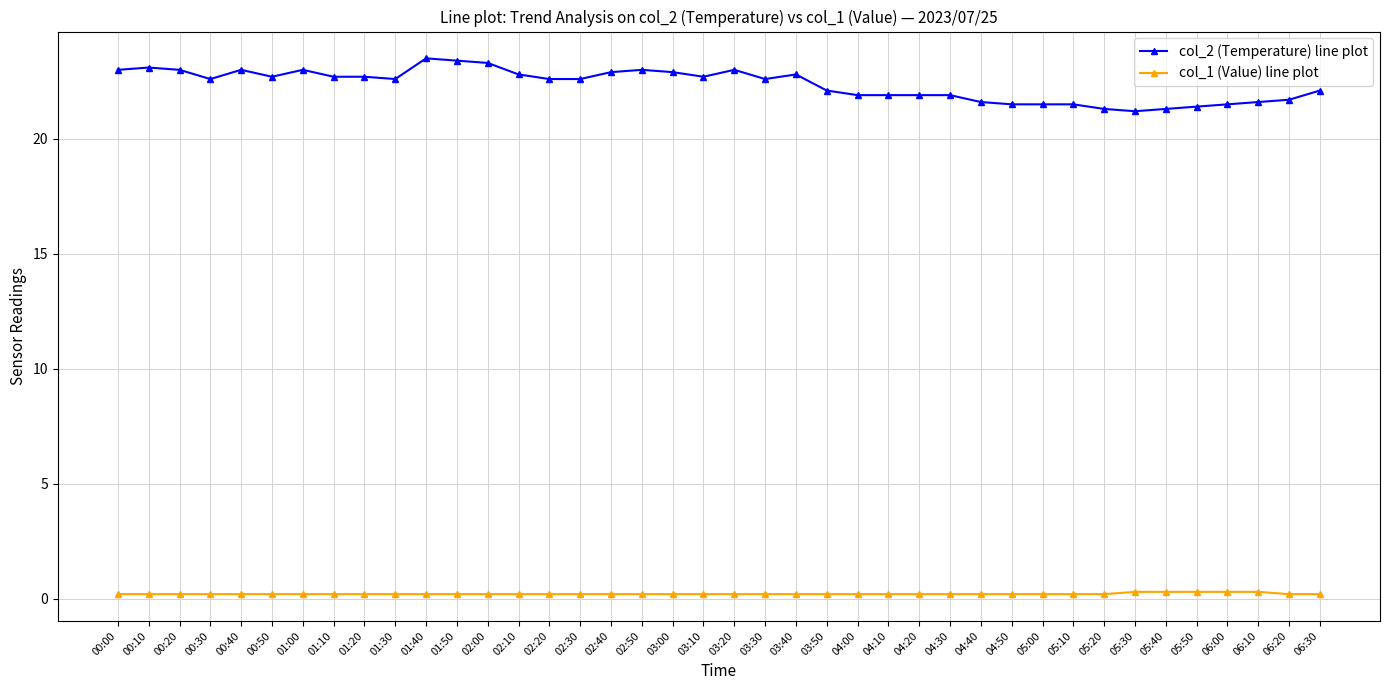

What is the maximum value for col_1 (Value) line plot?

0.3